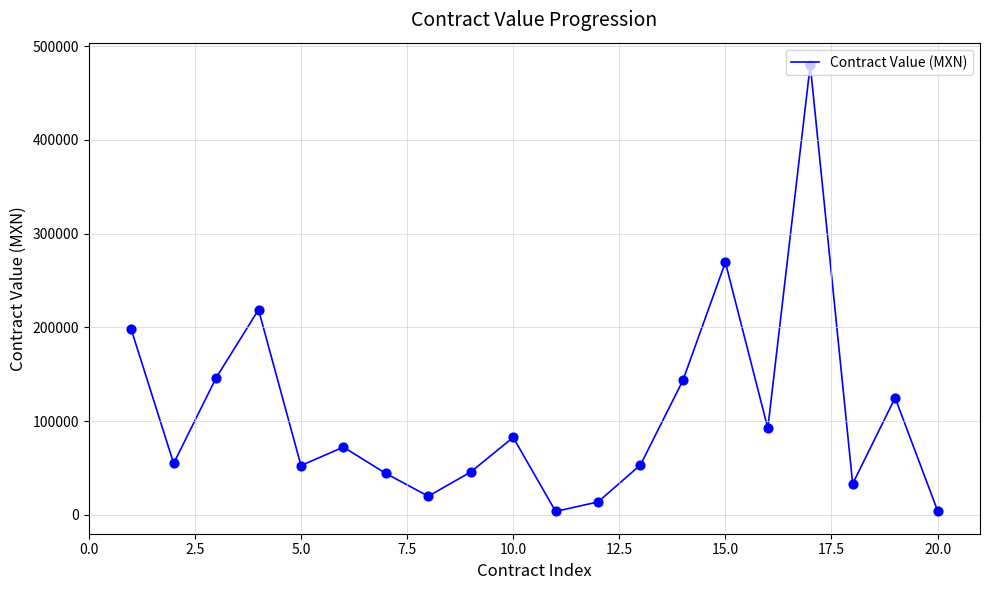

What is the greatest value displayed?

480000.0